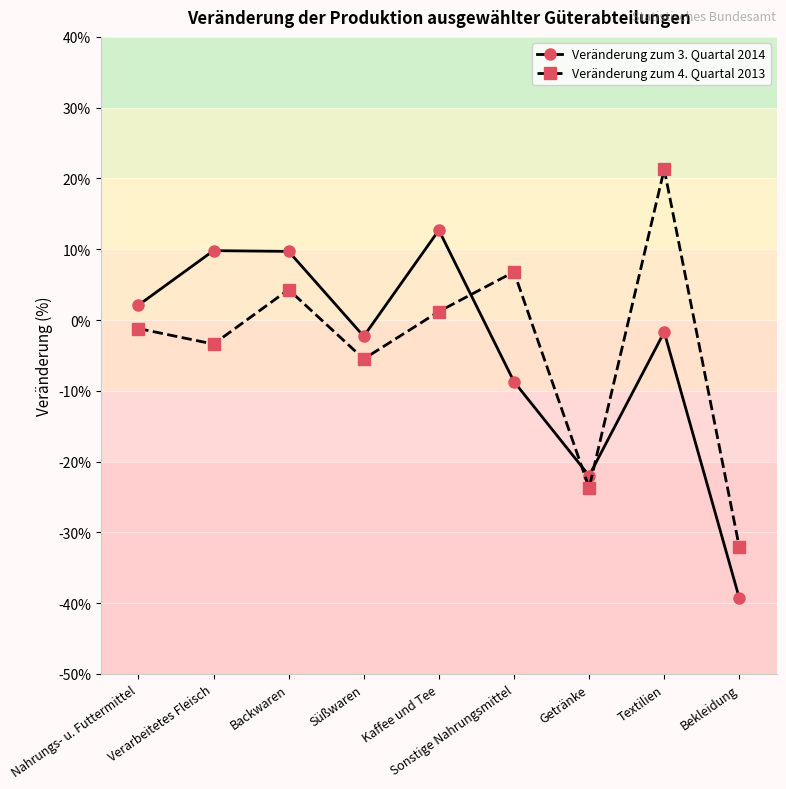

True or false: Veränderung zum 4. Quartal 2013 and Veränderung zum 3. Quartal 2014 intersect in this chart.

True